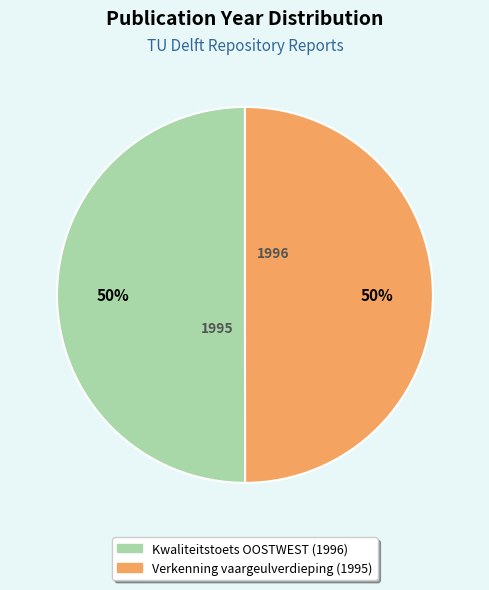

The Verkenning vaargeulverdieping (1995) slice represents 50% of the pie. True or false?

True